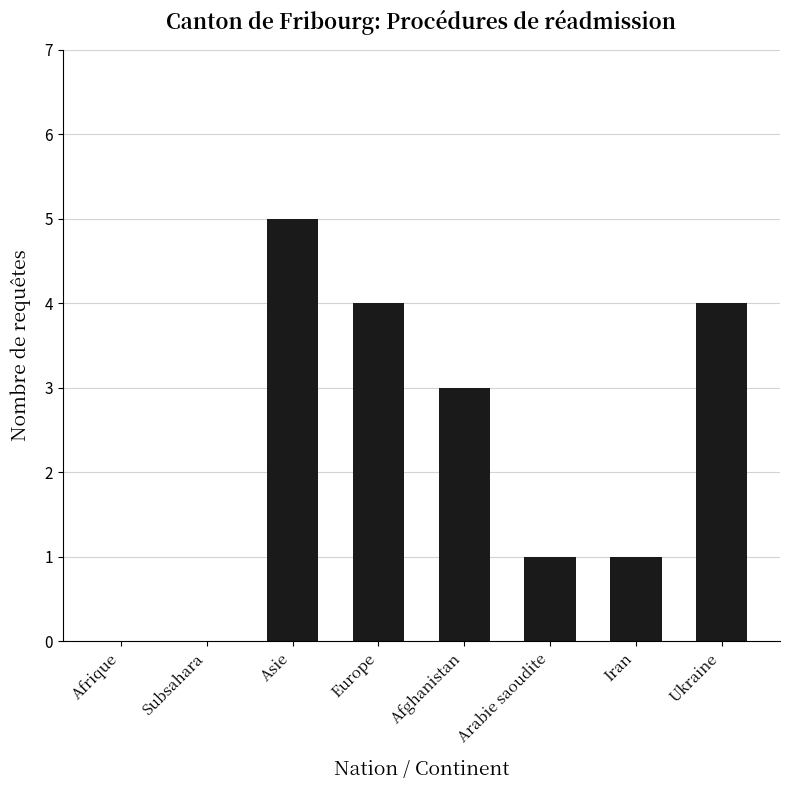

What is the approximate value at Asie?

5